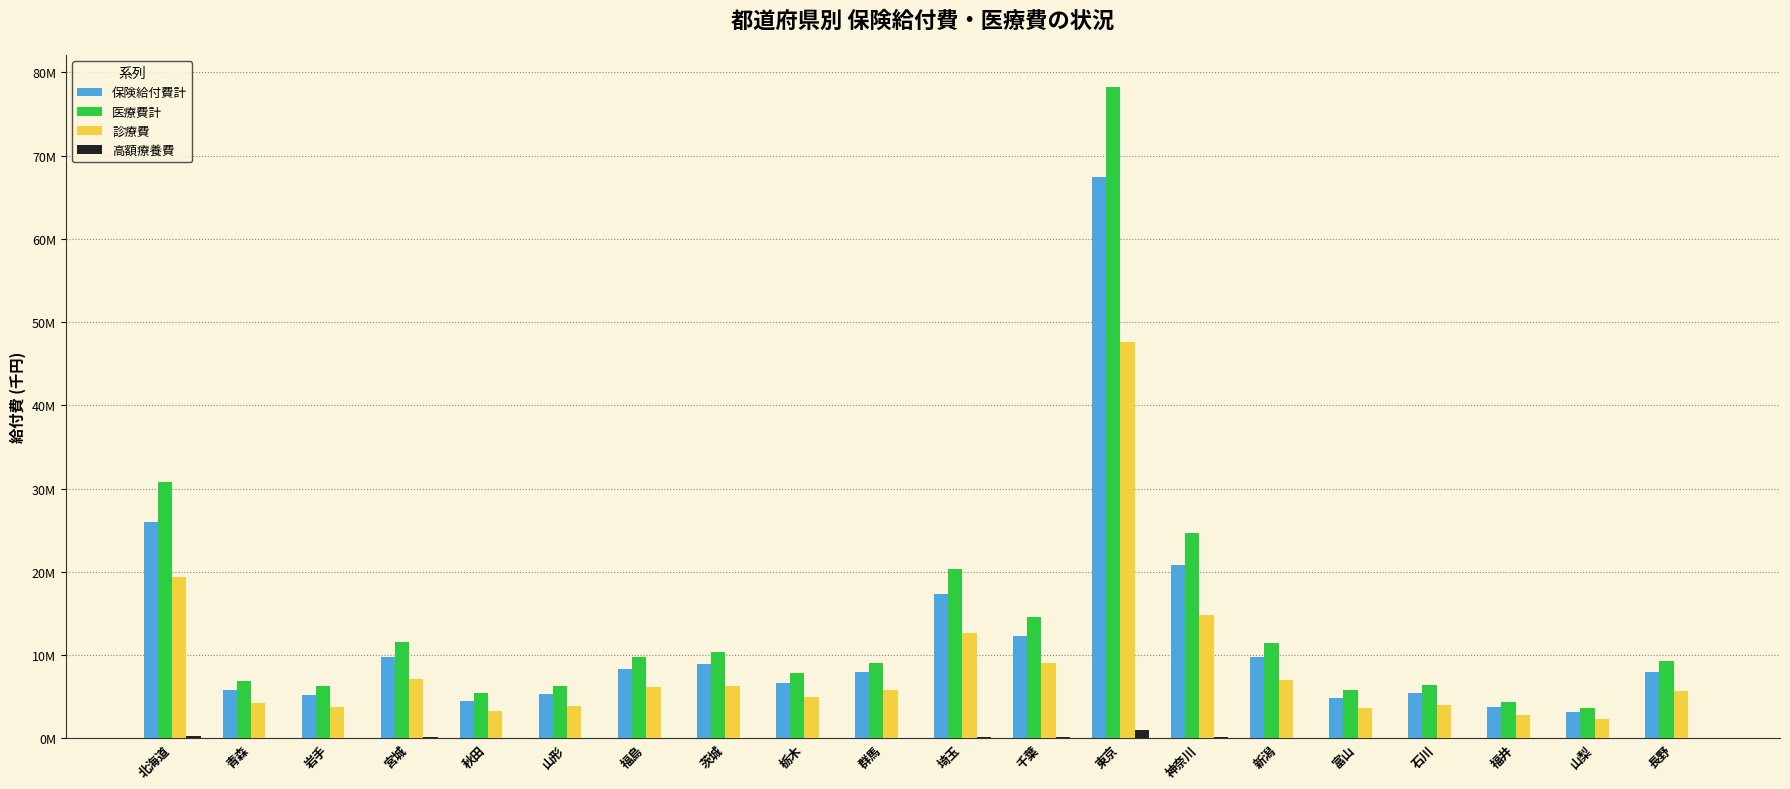

What is the difference between the maximum and second lowest values in the 診療費 series?

44773142.1